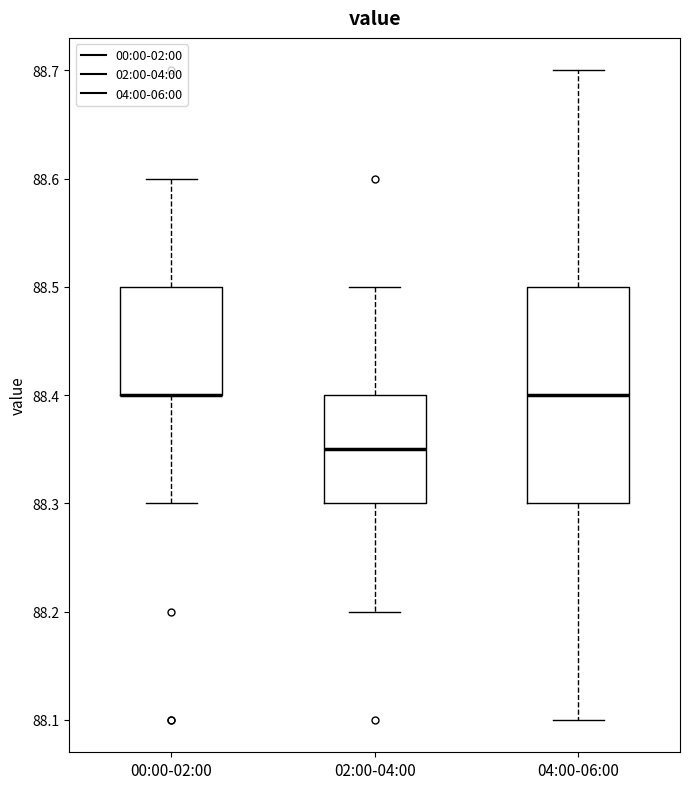

Reading left to right, read every box against the y-axis: the position of its median line, the range the box covers, and the ends of its whiskers. The values are not printed on the chart, so give them approximately, as read against the axis.

00:00-02:00: median 88.40 (drawn on the box's lower edge), box 88.40 to 88.50, whiskers 88.30 to 88.60
02:00-04:00: median 88.35, box 88.30 to 88.40, whiskers 88.20 to 88.50
04:00-06:00: median 88.40, box 88.30 to 88.50, whiskers 88.10 to 88.70